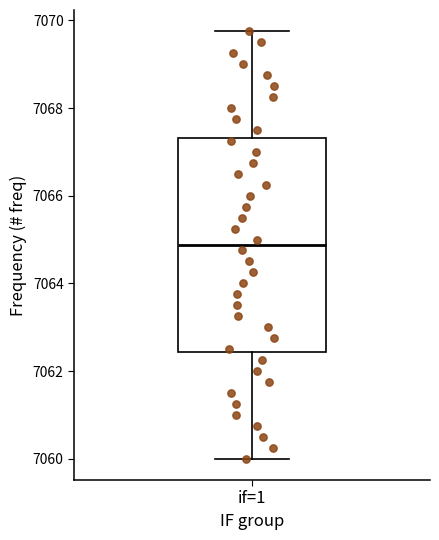

Transcribe this box plot: give where the median line is, the range the box spans, and where the two whiskers end, as read against the y-axis. The values are not printed on the chart, so give them approximately, as read against the axis.

median 7064.8, box 7062.4 to 7067.4, whiskers 7060.0 to 7069.8